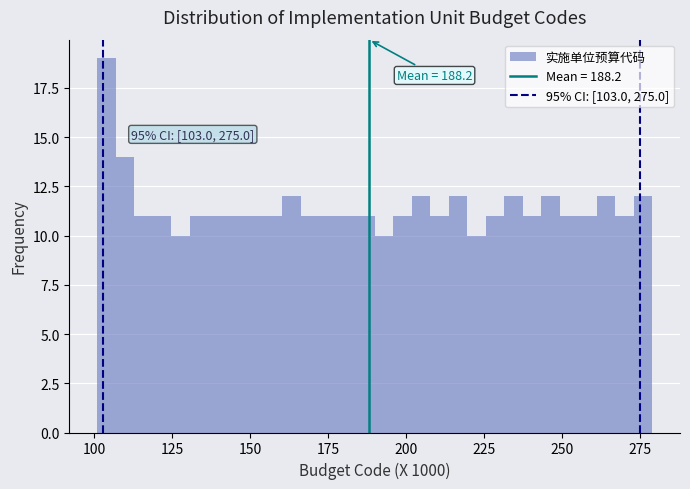

Read against the x-axis, roughly where is the centre of the tallest bar?

105